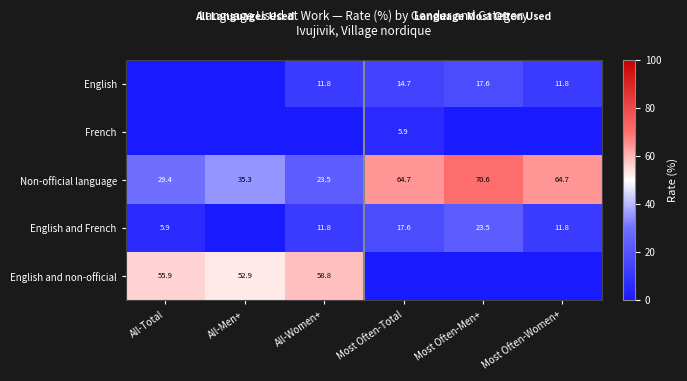

What is the difference between the English values at Most Often-Men+ and Most Often-Total?

2.9